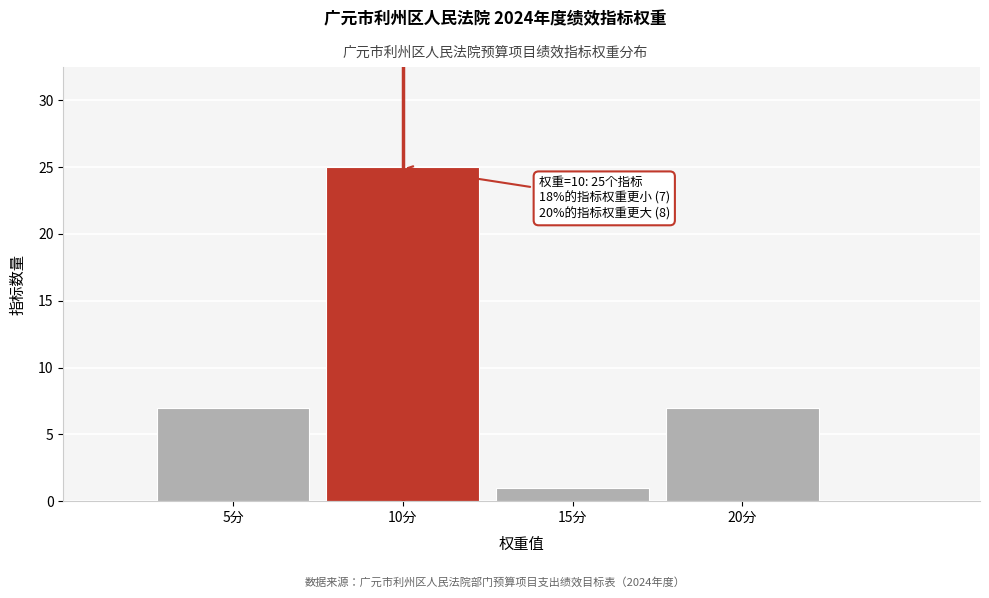

Reading right to left, transcribe all the data shown in this chart.

20分=7	15分=1	10分=25	5分=7